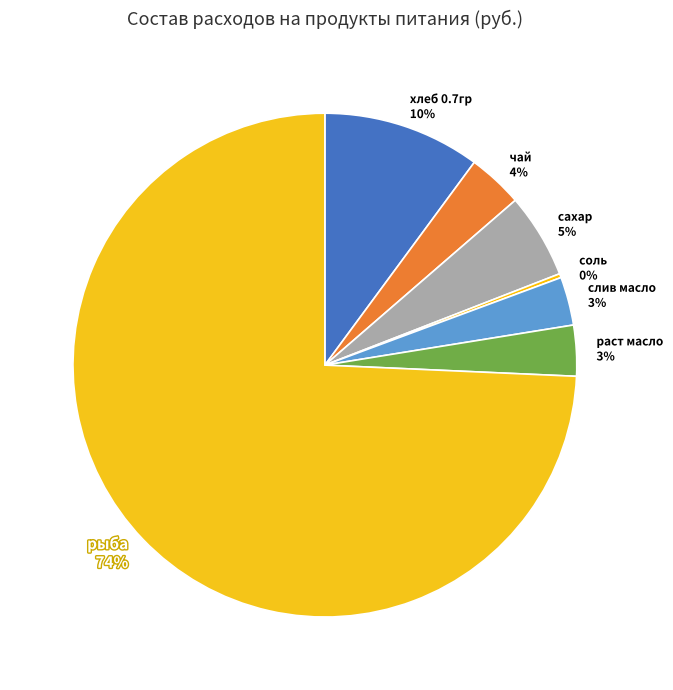

What is the ratio of the value at сахар to the value at хлеб 0.7гр?

0.5